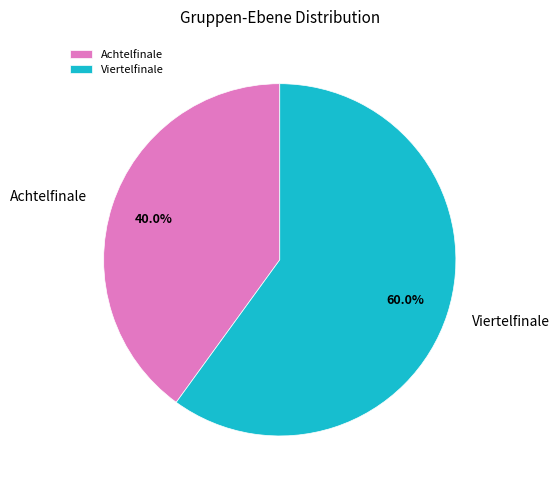

What percentage is the Achtelfinale slice, to the nearest percent?

40%